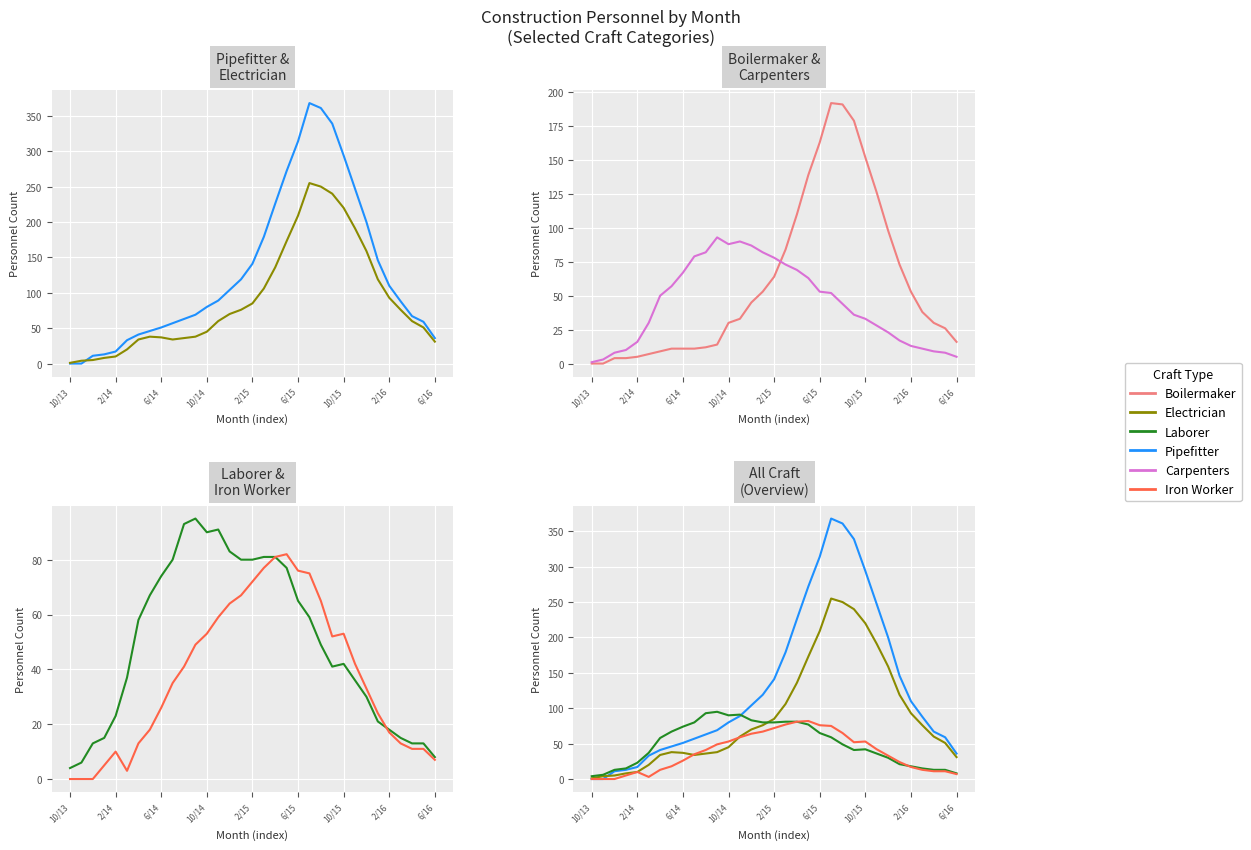

How many values in the Laborer series are below 49?

16